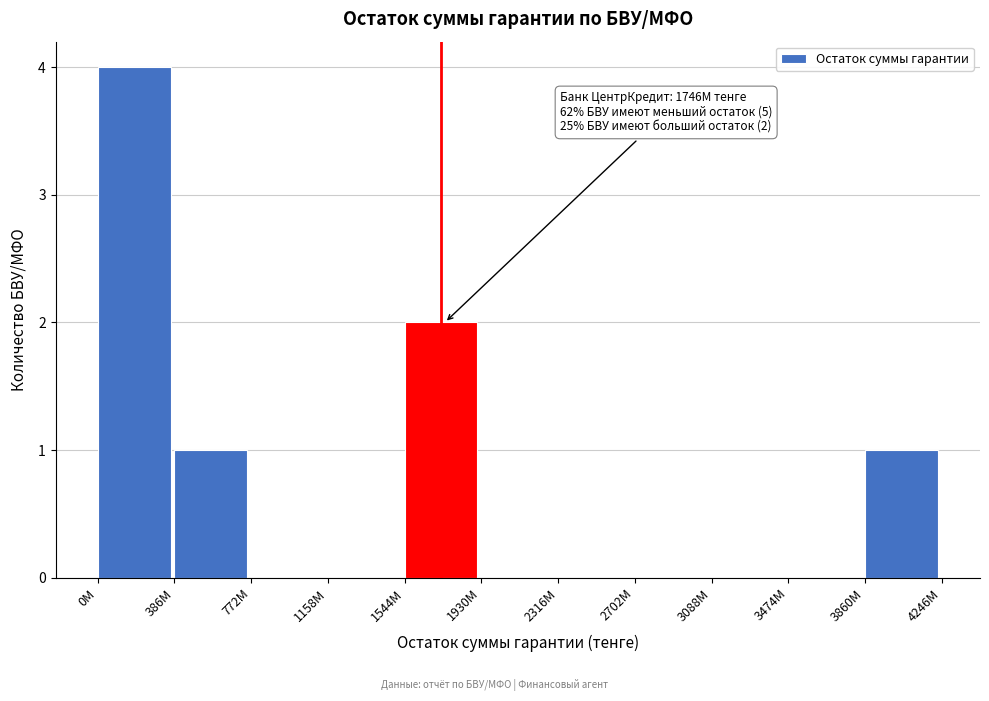

Reading left to right, what are all the values shown in this chart?

0M=4	386M=1	772M=0	1158M=0	1544M=2	1930M=0	2316M=0	2702M=0	3088M=0	3474M=0	3860M=1